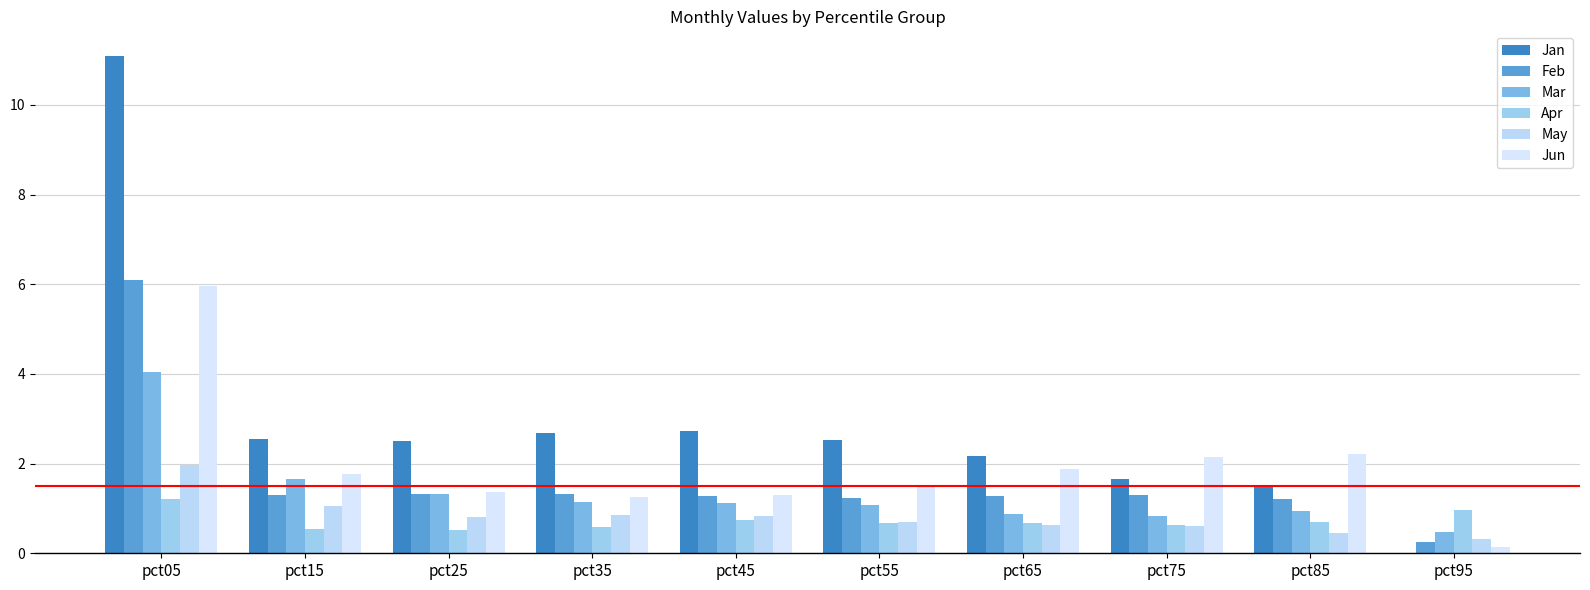

At which label does Jun reach its minimum?

pct95